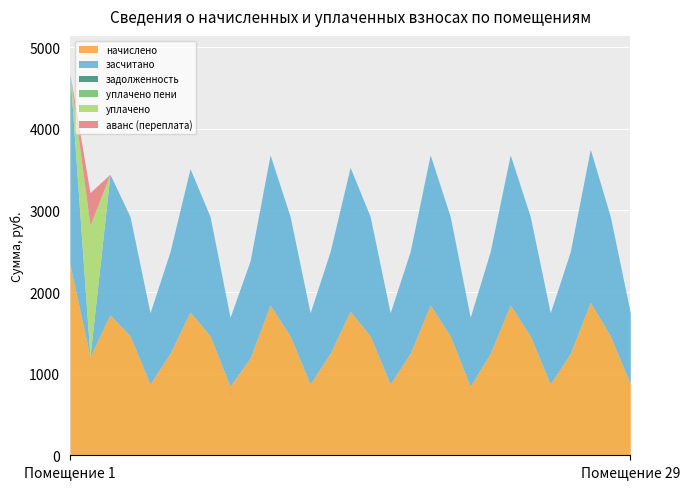

Which has a higher value, 24 or 16?

24